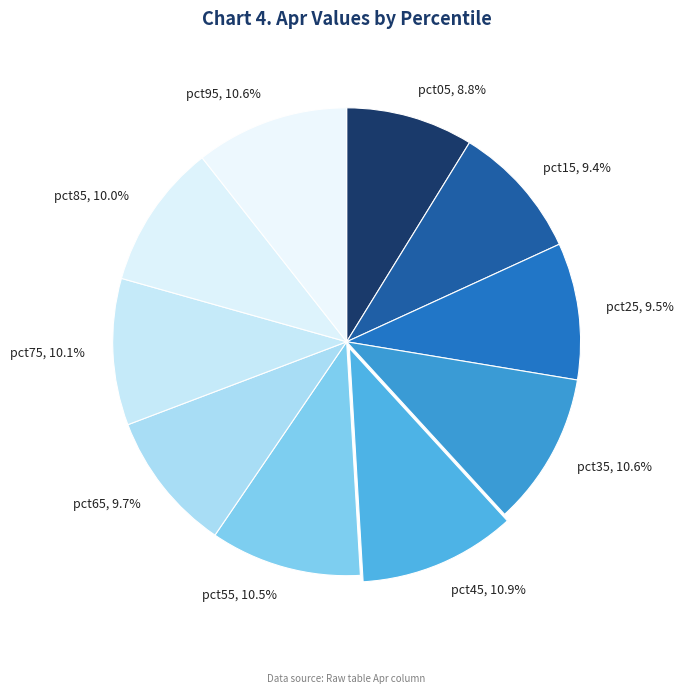

Is there a majority slice in this chart?

No